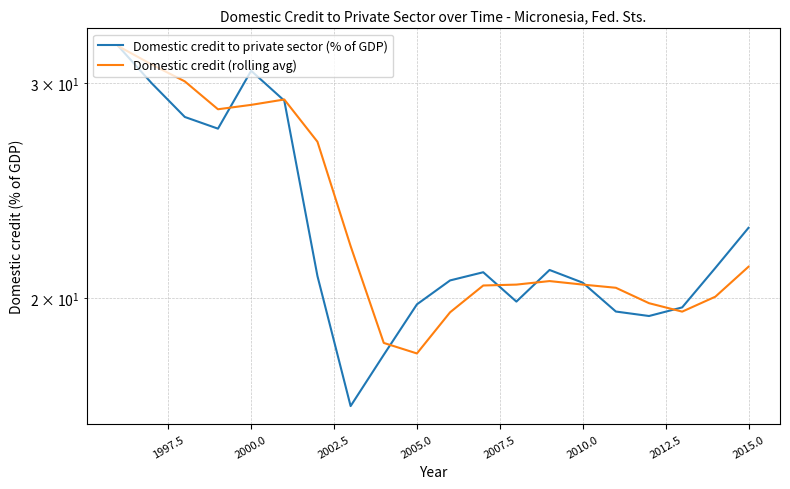

How many values in the Domestic credit (rolling avg) series are below 20?

5